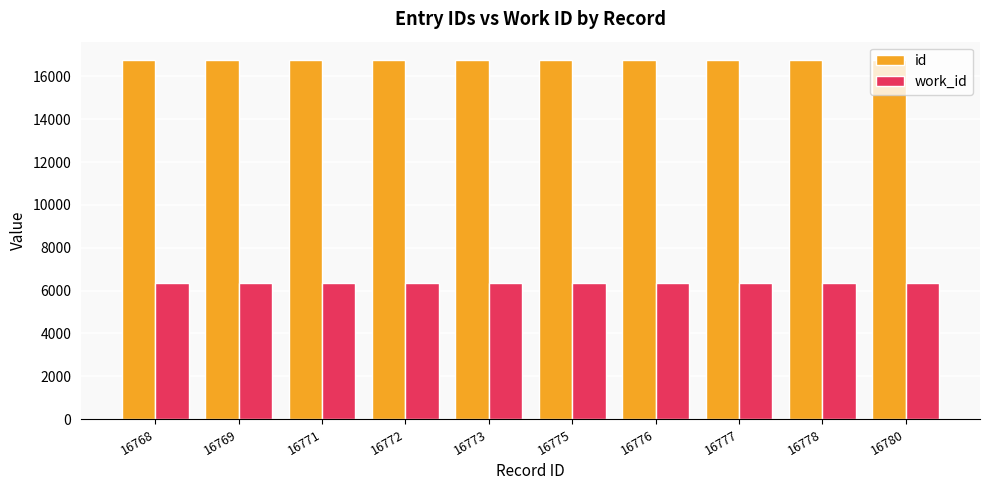

How many bars are there in total?

20